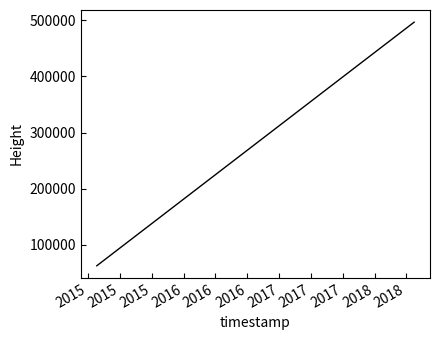

How many values are below 385277?

2